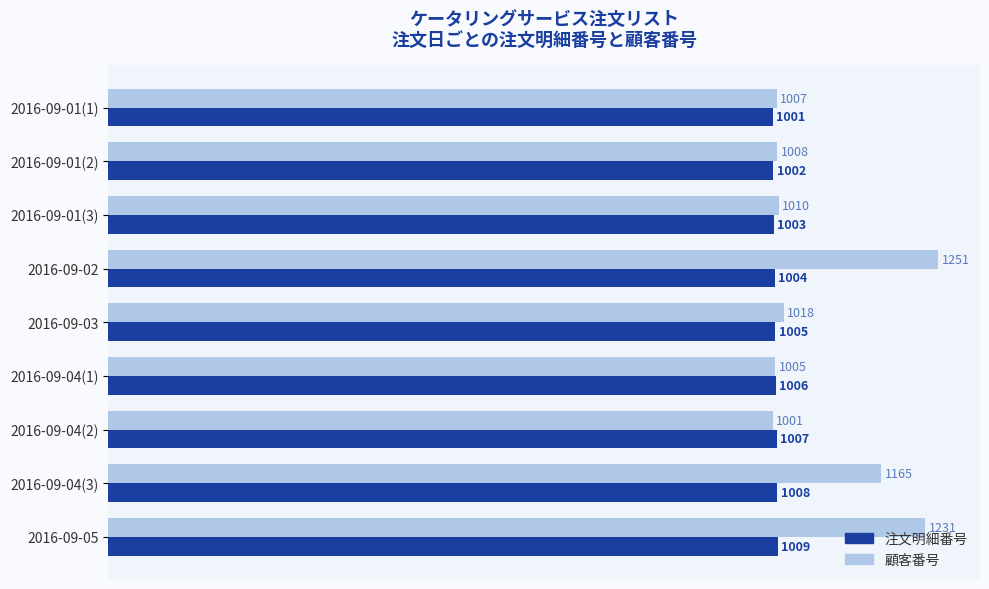

Read the 顧客番号 value at 2016-09-01(2).

1008